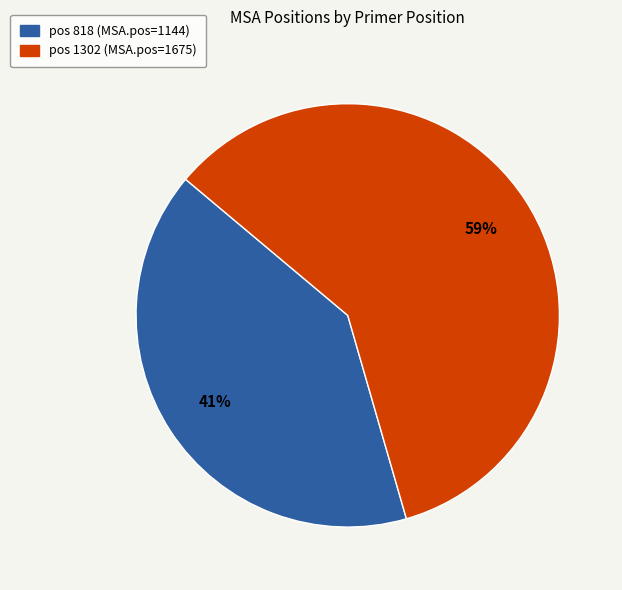

To the nearest percent, what is the average slice percentage?

50%